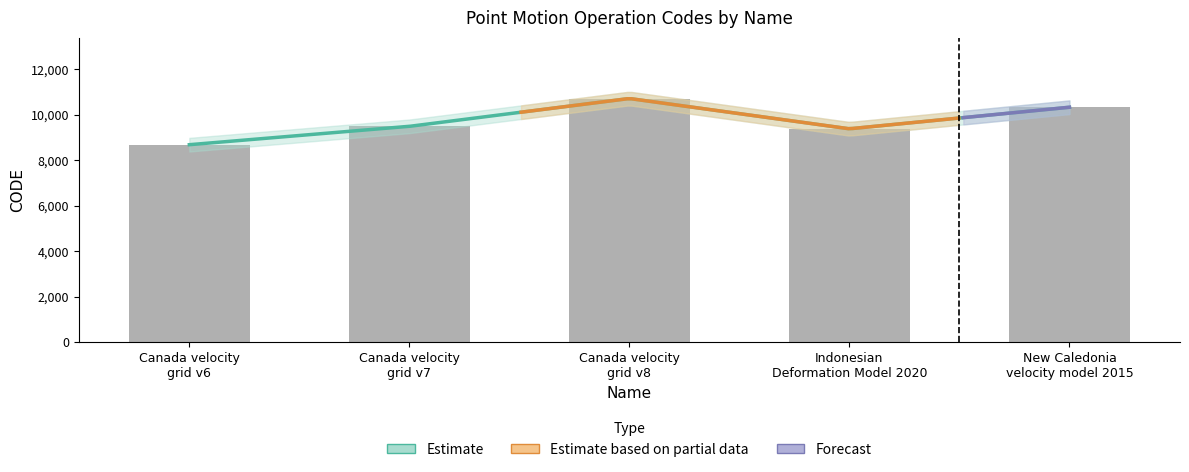

What is the difference between the second highest and second lowest values?

948